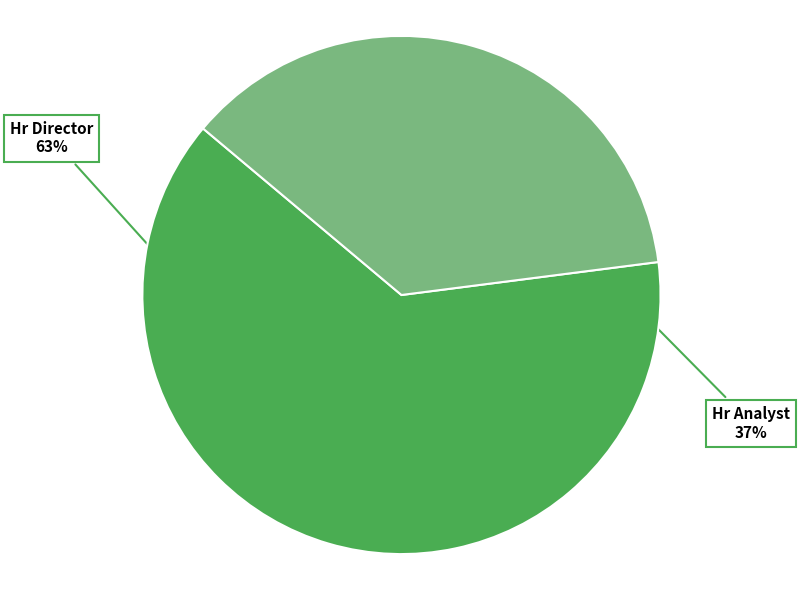

Does any single category account for the majority?

Yes